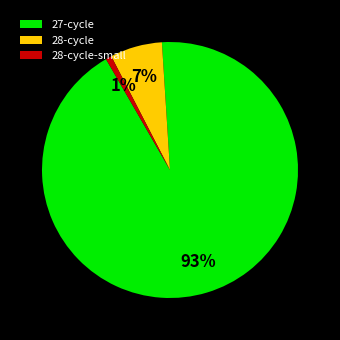

Between 27-cycle and 28-cycle-small, which is larger?

27-cycle